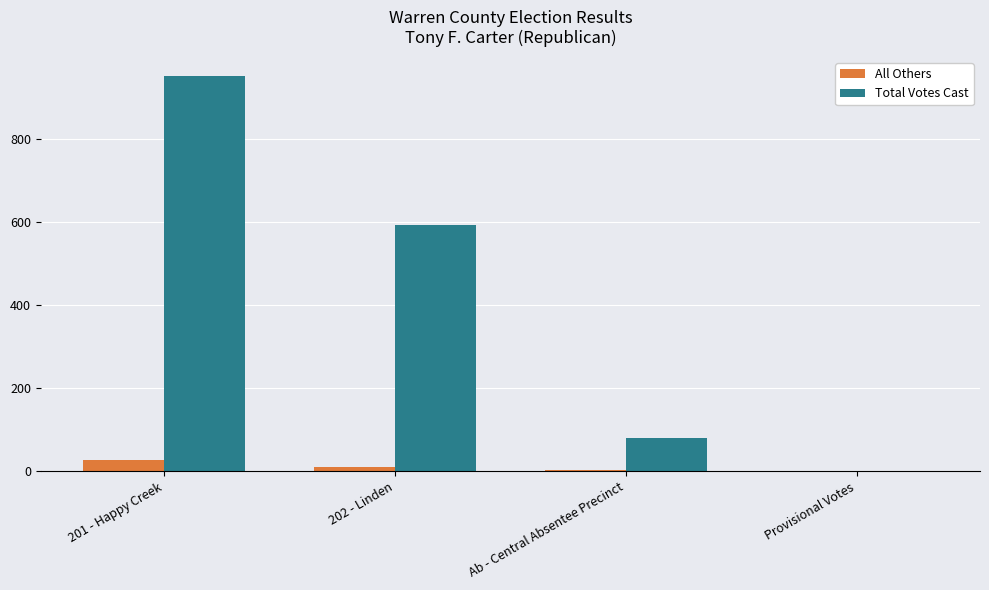

Between 201 - Happy Creek and Provisional Votes, which series saw the biggest shift?

Total Votes Cast